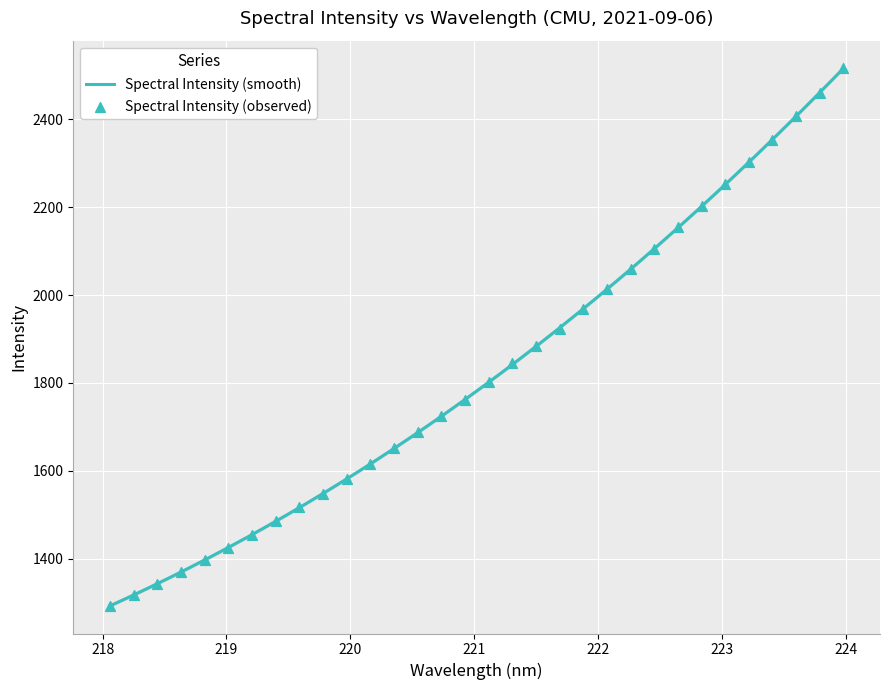

What is the change in value from 220.3533 to 223.0264?

+601.5